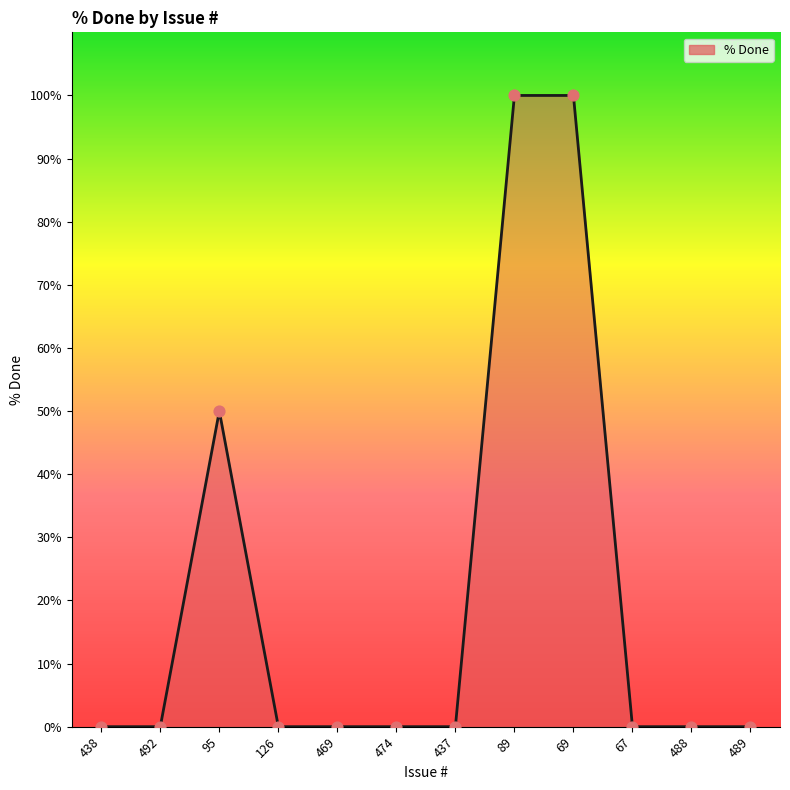

Between 89 and 474, which is larger?

89